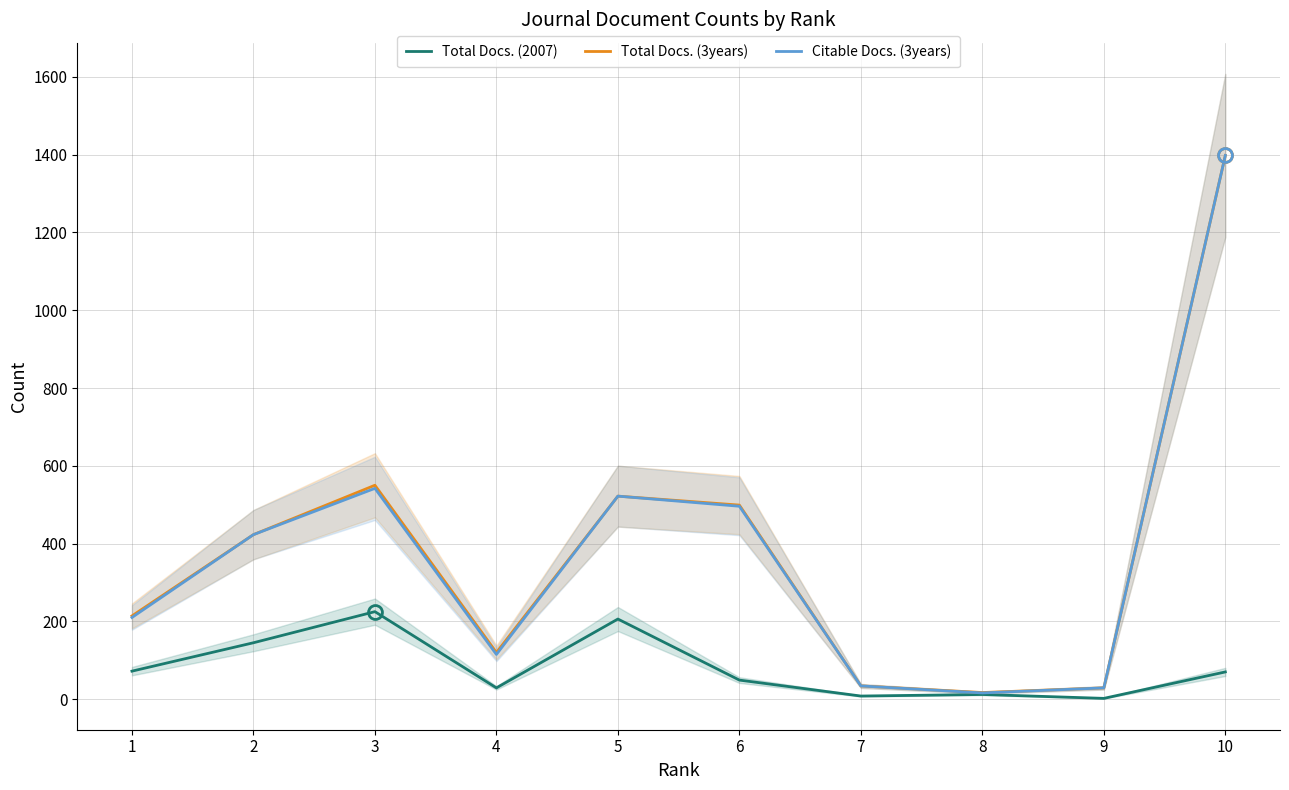

What is the sum of the Citable Docs. (3years) values at 2 and 6?

919